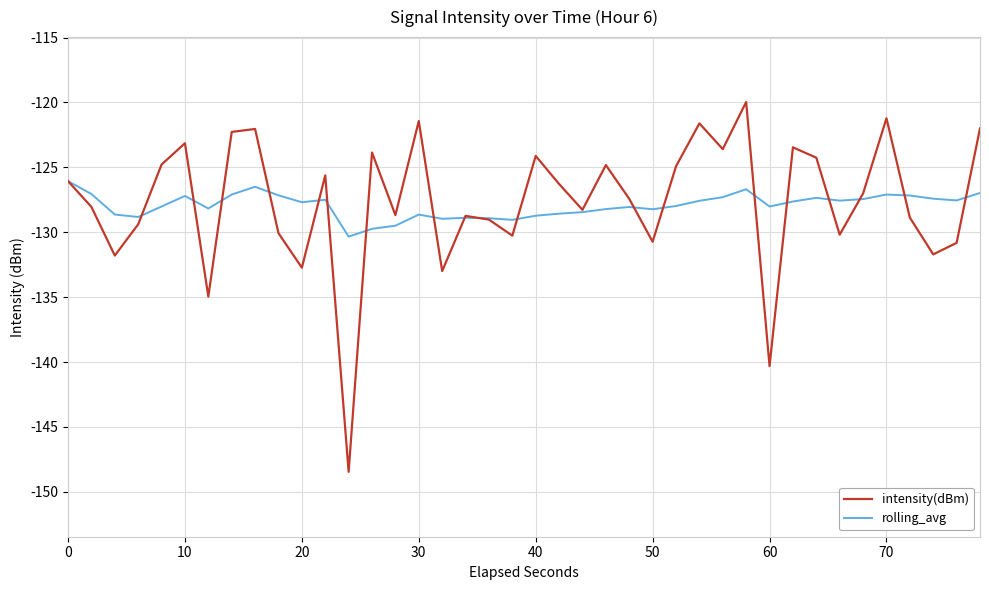

Which series has the widest spread of values?

intensity(dBm)